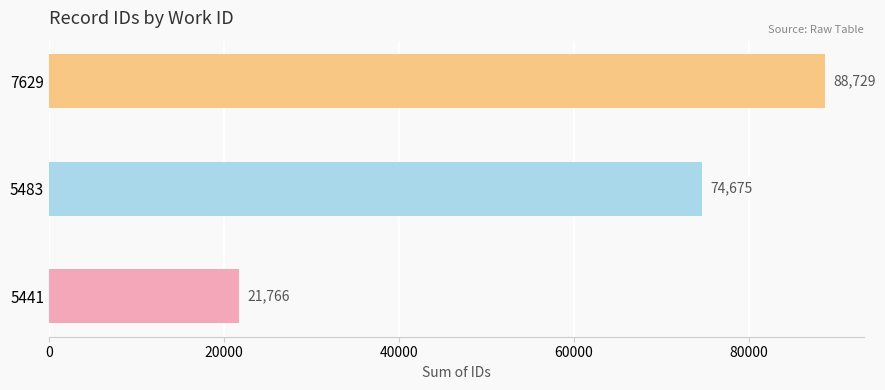

Approximately how many times larger is the value at 5483 compared to 5441?

3.4